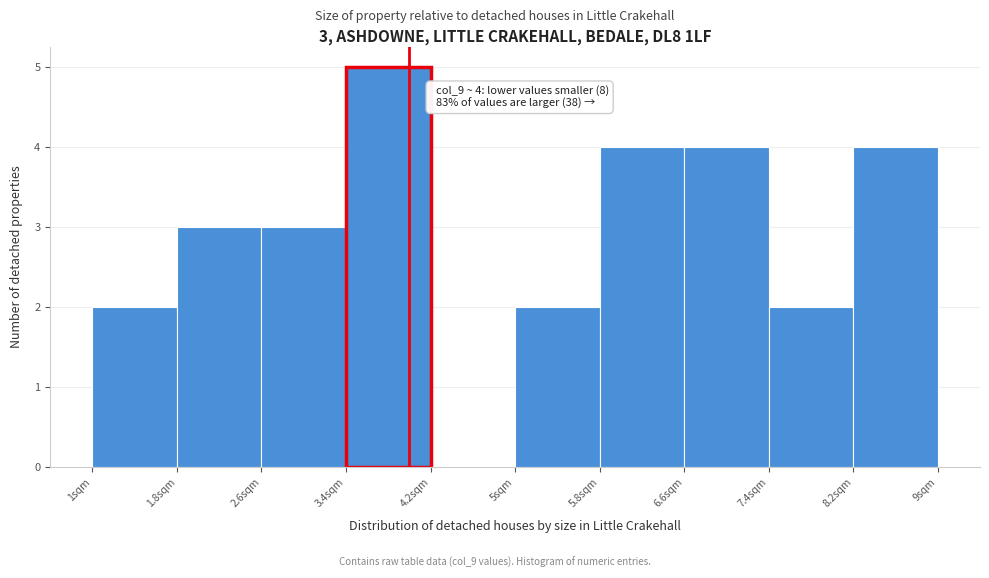

Which range on the x-axis has the tallest bar?

3.4 to 4.2